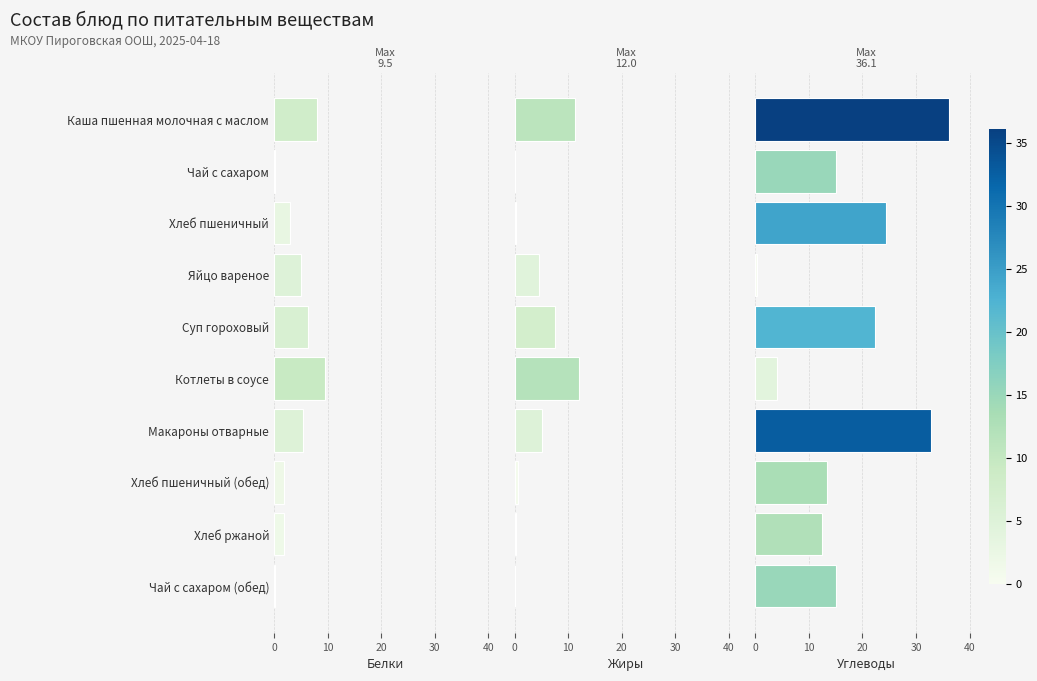

What is the difference between the highest and lowest values at Котлеты в соусе?

7.9